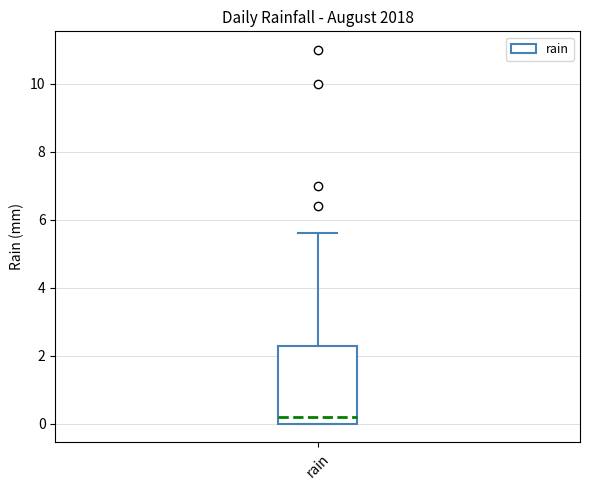

Where is the upper edge of the box for rain on the y-axis? The values are not printed on the chart, so give them approximately, as read against the axis.

2.4